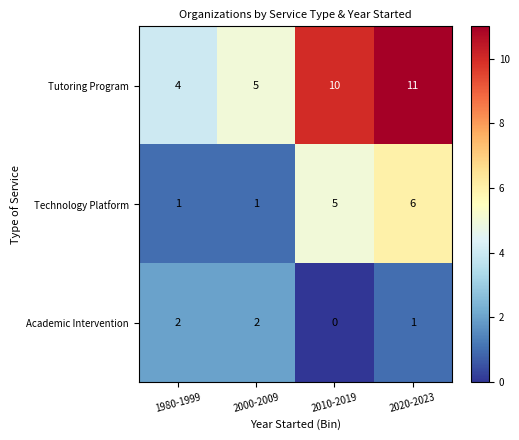

Reading left to right, extract all data points from this chart.

Tutoring Program: 1980-1999=4	2000-2009=5	2010-2019=10	2020-2023=11
Technology Platform: 1980-1999=1	2000-2009=1	2010-2019=5	2020-2023=6
Academic Intervention: 1980-1999=2	2000-2009=2	2010-2019=0	2020-2023=1